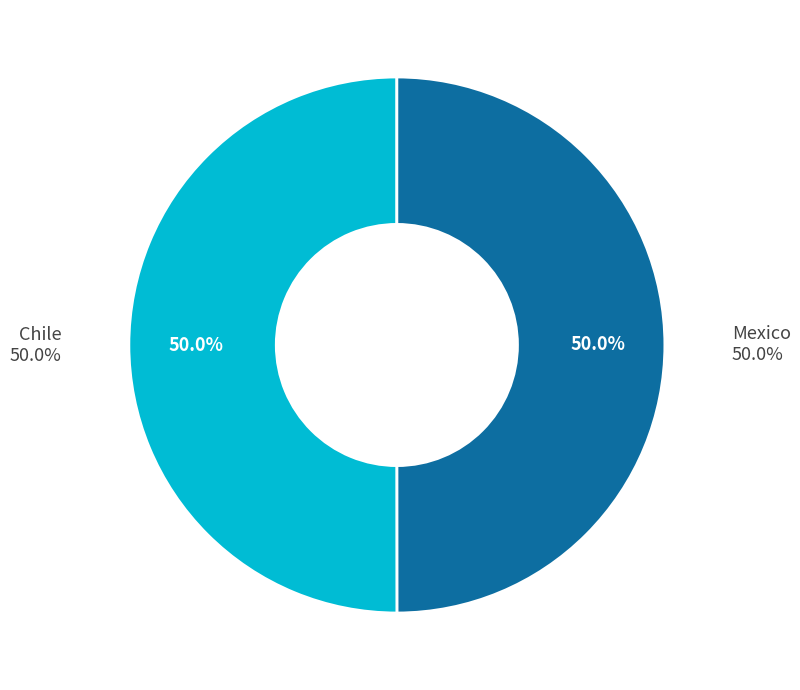

Does any single category account for the majority?

Yes